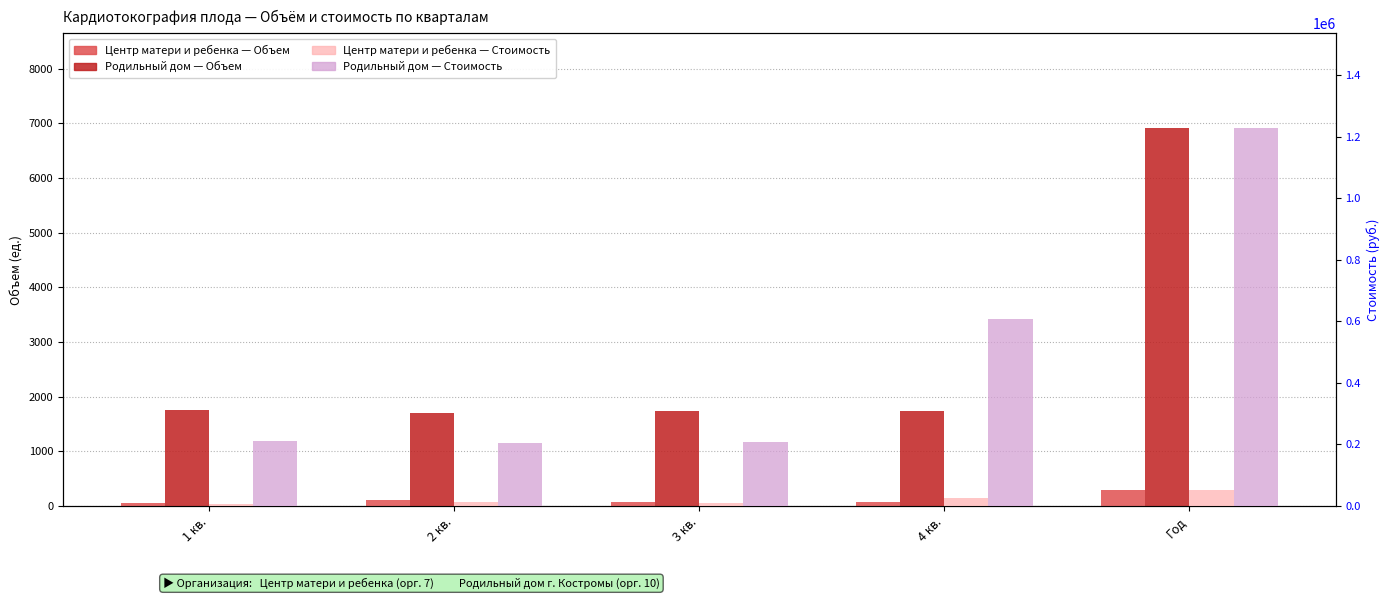

List the series in order of their peak value, lowest first.

Центр матери и ребенка — Объем, Родильный дом — Объем, Центр матери и ребенка — Стоимость, Родильный дом — Стоимость